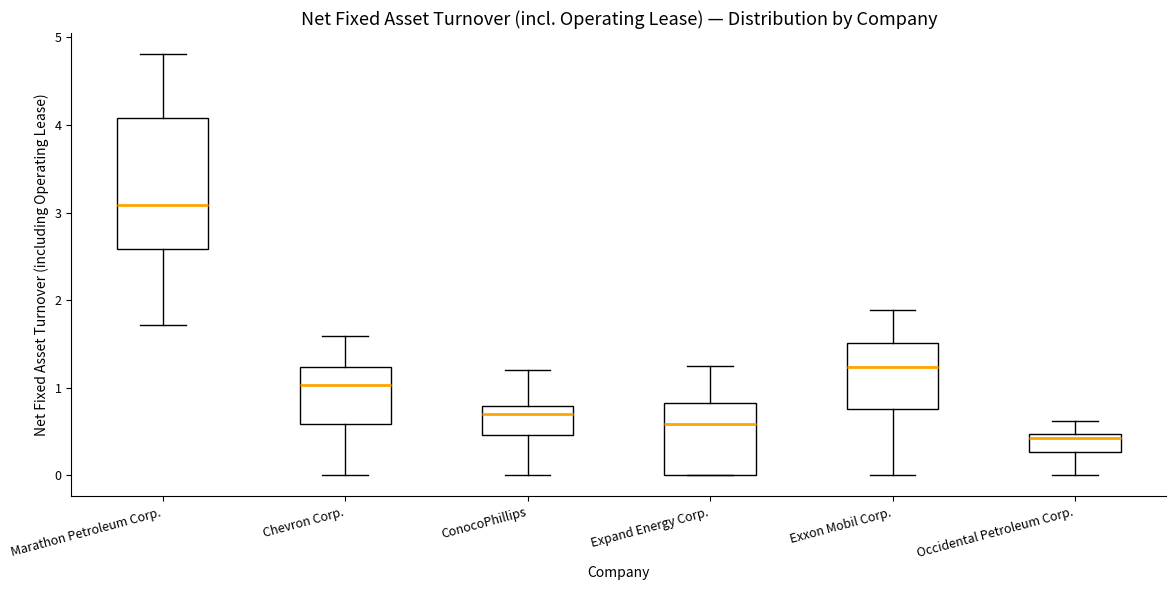

Reading left to right, read every box against the y-axis: the position of its median line, the range the box covers, and the ends of its whiskers. The values are not printed on the chart, so give them approximately, as read against the axis.

Marathon Petroleum Corp.: median 3.1, box 2.6 to 4.1, whiskers 1.7 to 4.8
Chevron Corp.: median 1.0, box 0.6 to 1.2, whiskers 0.0 to 1.6
ConocoPhillips: median 0.7, box 0.5 to 0.8, whiskers 0.0 to 1.2
Expand Energy Corp.: median 0.6, box 0.0 to 0.8, whiskers 0.0 to 1.3
Exxon Mobil Corp.: median 1.2, box 0.8 to 1.5, whiskers 0.0 to 1.9
Occidental Petroleum Corp.: median 0.4, box 0.3 to 0.5, whiskers 0.0 to 0.6